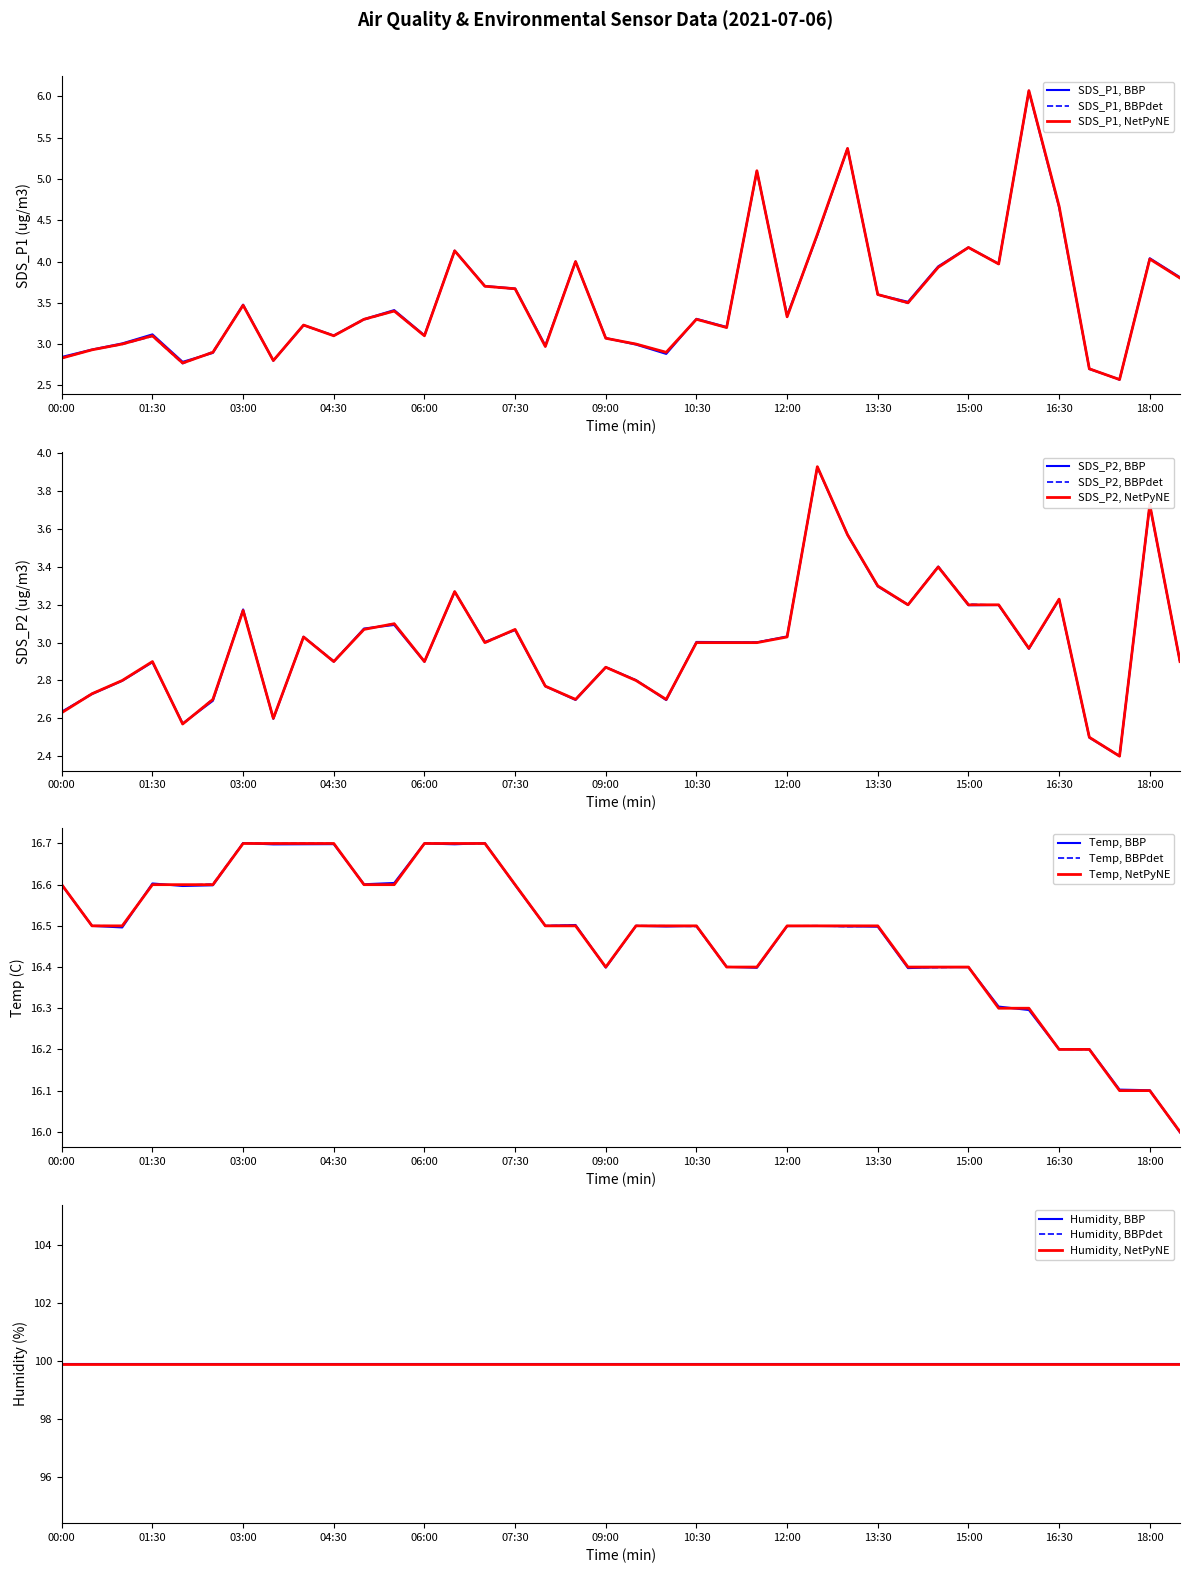

At how many categories does at least one series exceed 3?

38